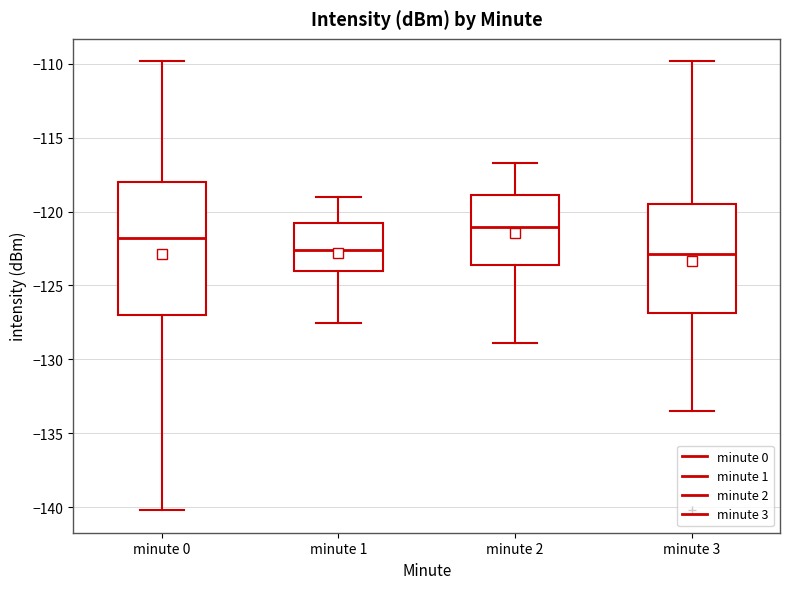

Reading left to right, read every box against the y-axis: the position of its median line, the range the box covers, and the ends of its whiskers. The values are not printed on the chart, so give them approximately, as read against the axis.

minute 0: median -122.0, box -127.0 to -118.0, whiskers -140.0 to -110.0
minute 1: median -122.5, box -124.0 to -121.0, whiskers -127.5 to -119.0
minute 2: median -121.0, box -123.5 to -119.0, whiskers -129.0 to -116.5
minute 3: median -123.0, box -127.0 to -119.5, whiskers -133.5 to -110.0